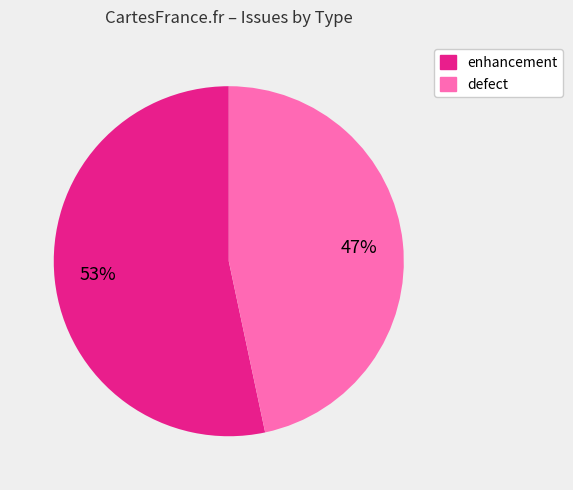

How many slices are in this pie chart?

2